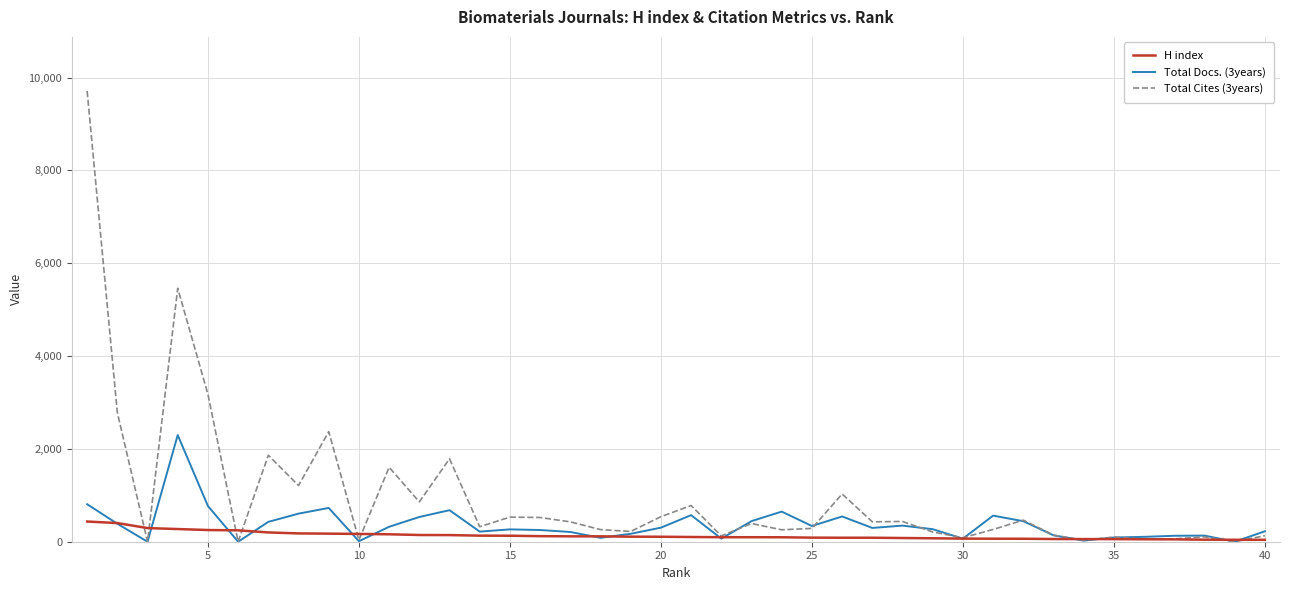

Which series has the largest total across all categories?

Total Cites (3years)